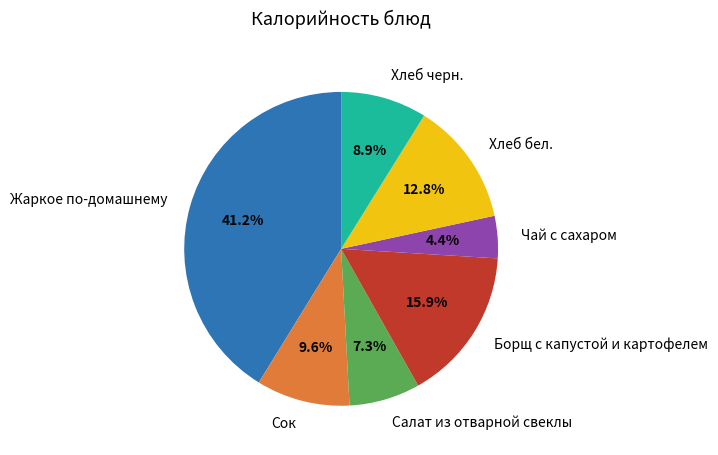

The Борщ с капустой и картофелем slice represents 7% of the pie. True or false?

False